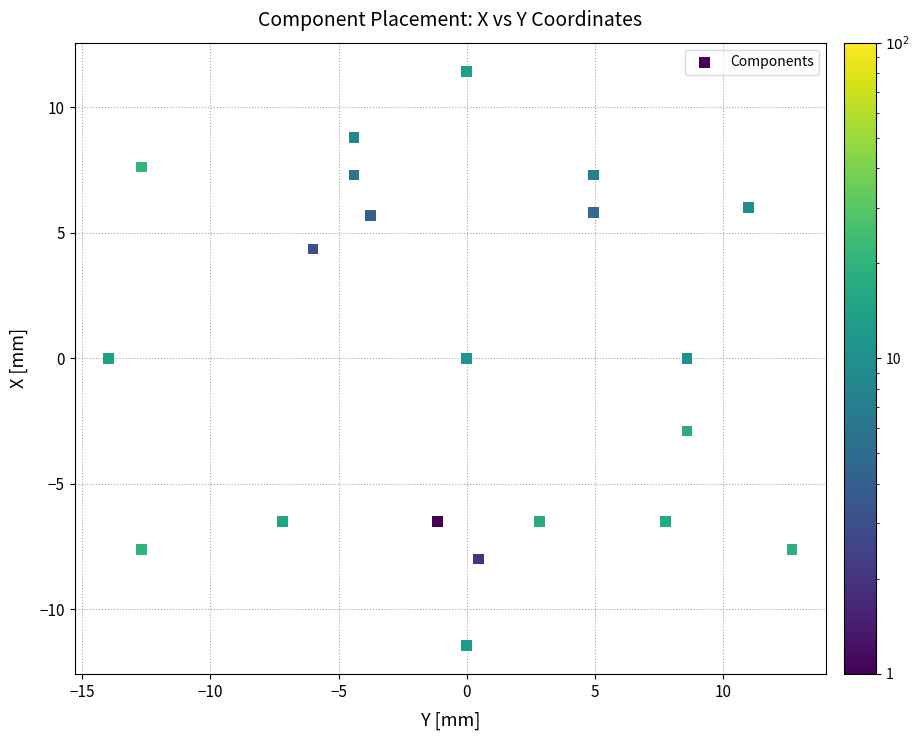

What is the range of X values (max minus min)?

26.7